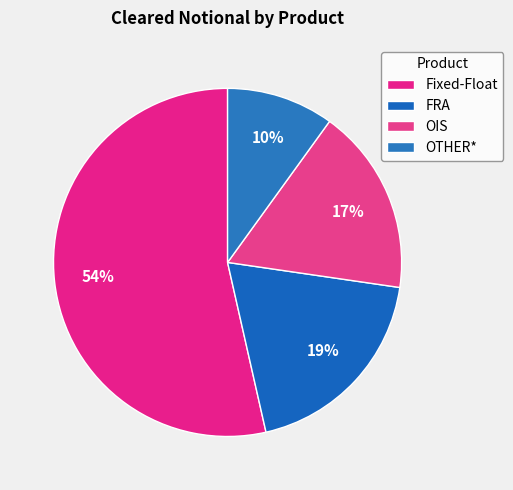

How many slices are in this pie chart?

4